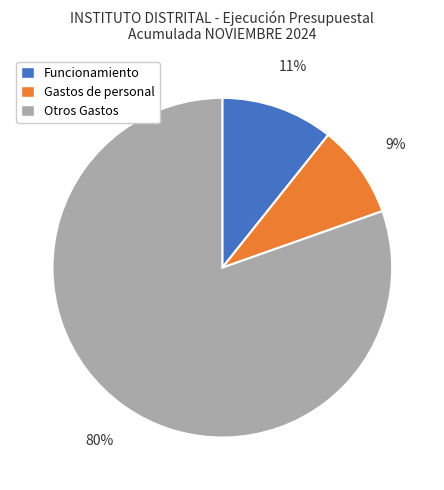

To the nearest percent, what is the average slice percentage?

33%